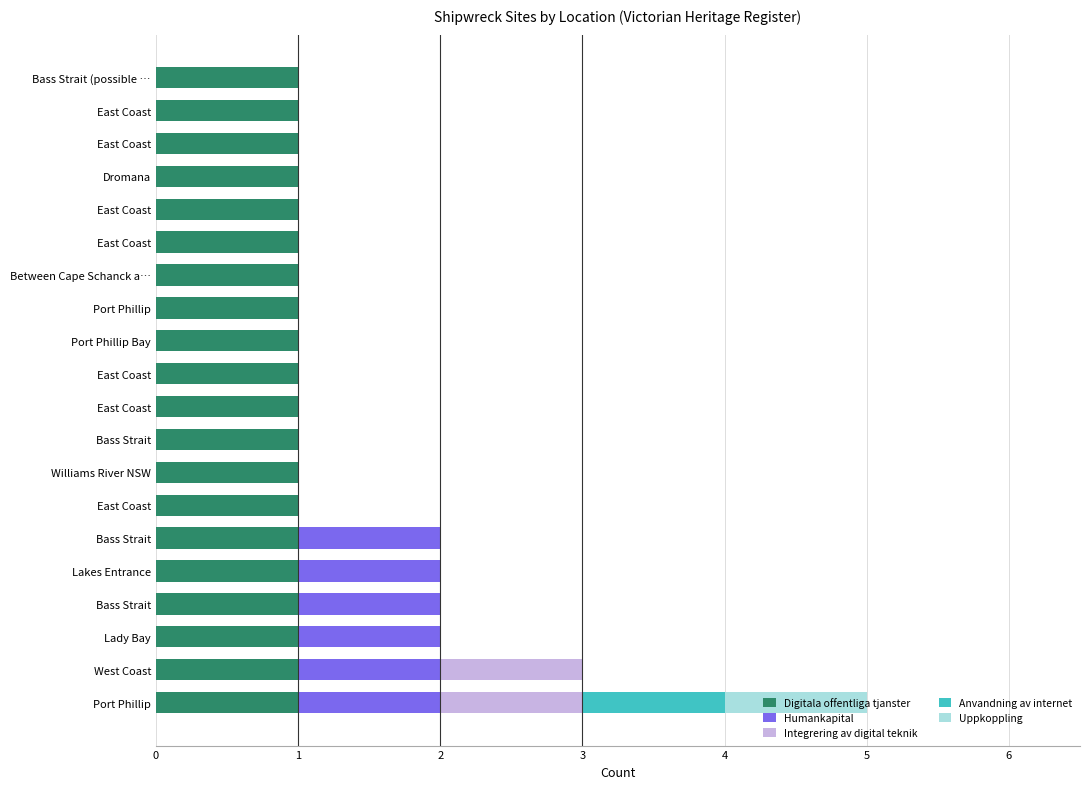

At how many categories does at least one series exceed 0?

20